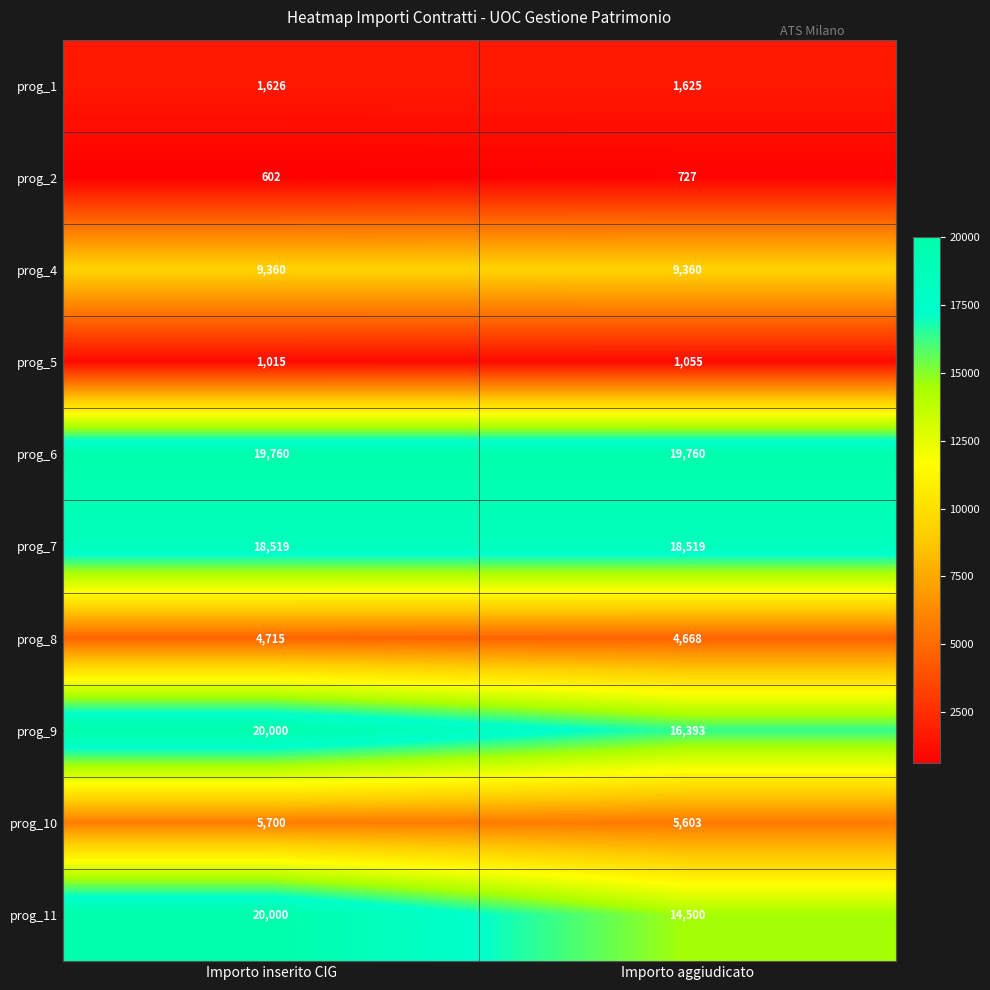

At how many categories does at least one series exceed 15528?

2